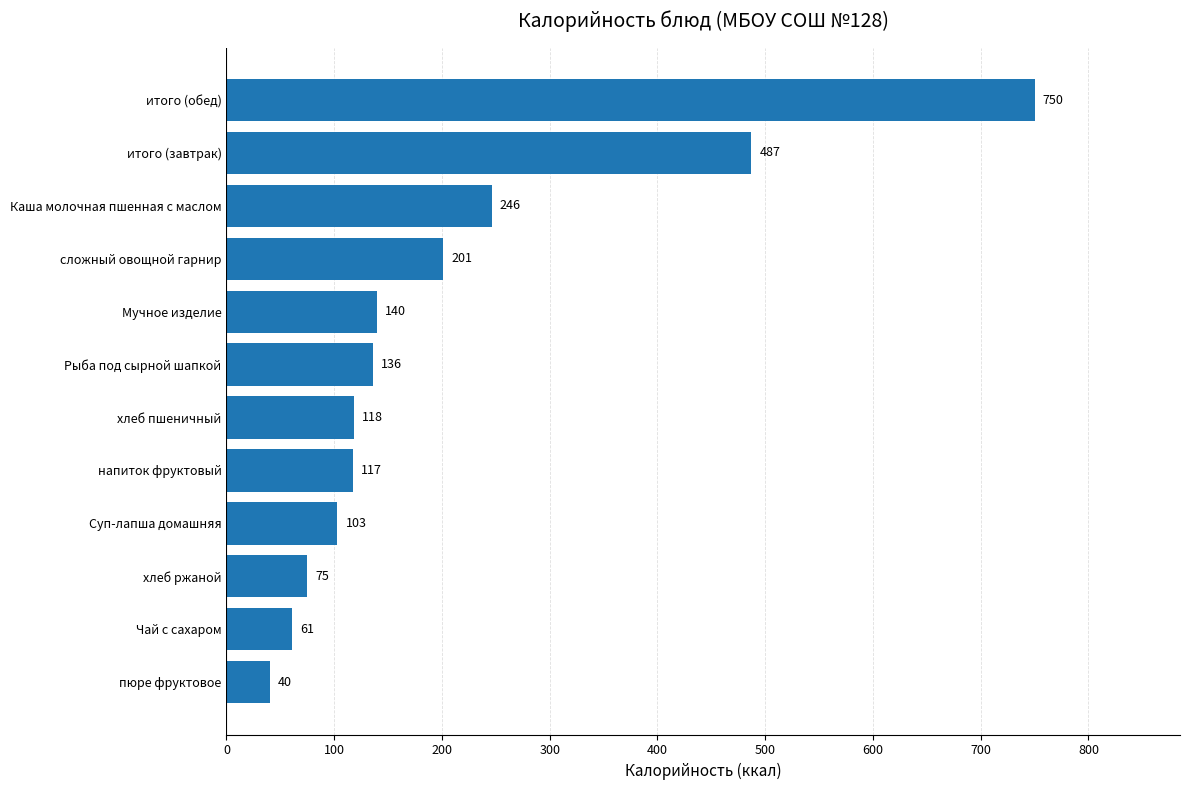

How many bars are there in total?

12